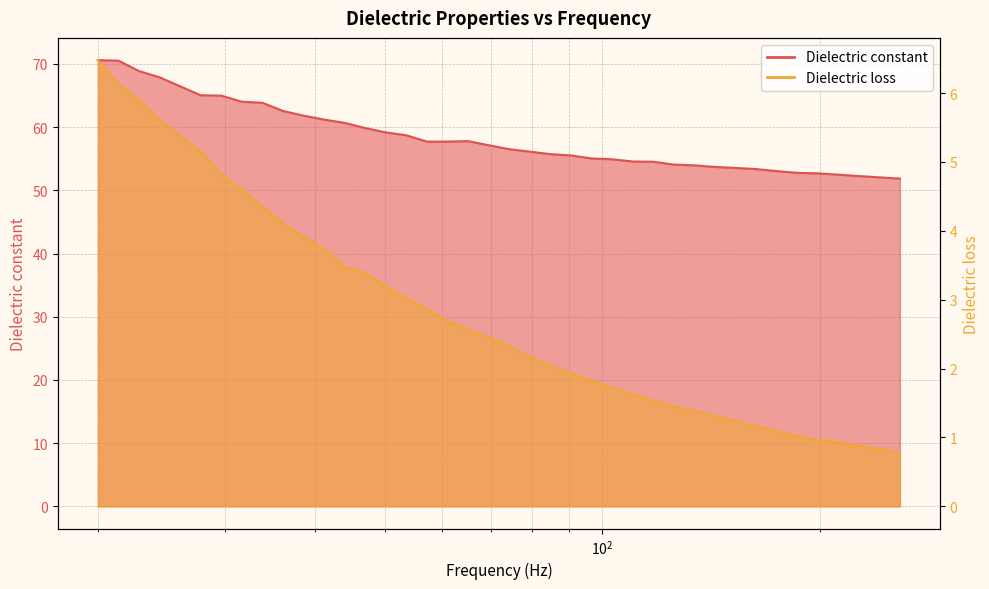

At which label does Dielectric loss reach its peak?

20